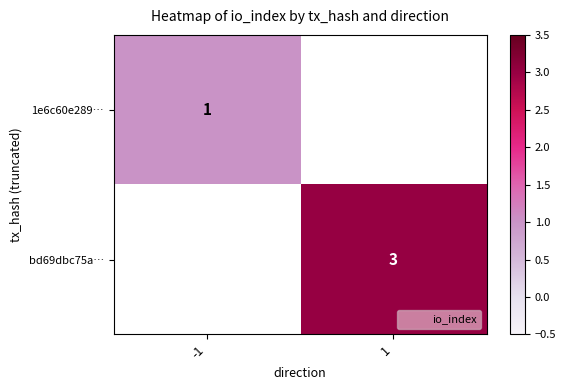

Which series has the largest range (max minus min)?

1e6c60e289…